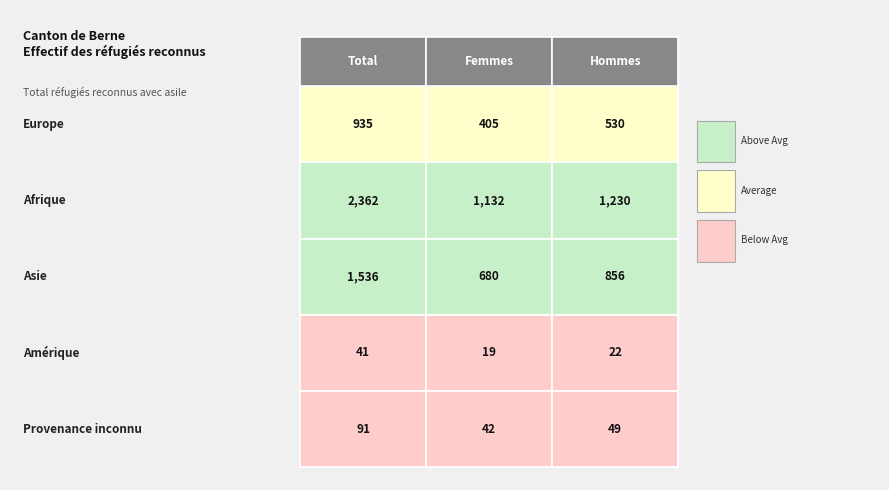

Reading left to right, extract all data points from this chart.

Europe: 935	405	530
Afrique: 2362	1132	1230
Asie: 1536	680	856
Amérique: 41	19	22
Provenance inconnu: 91	42	49